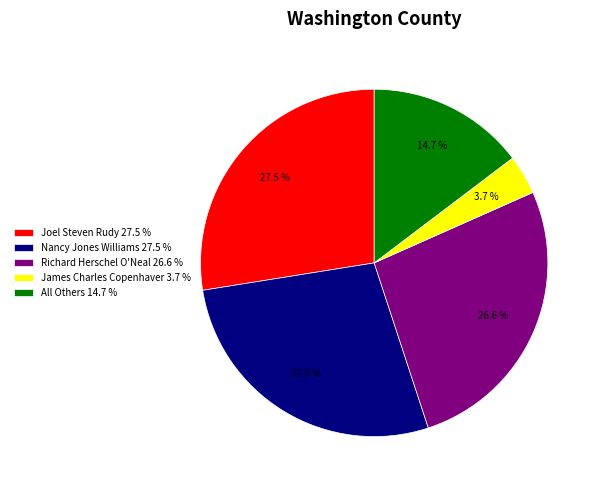

Count the number of slices in the pie.

5